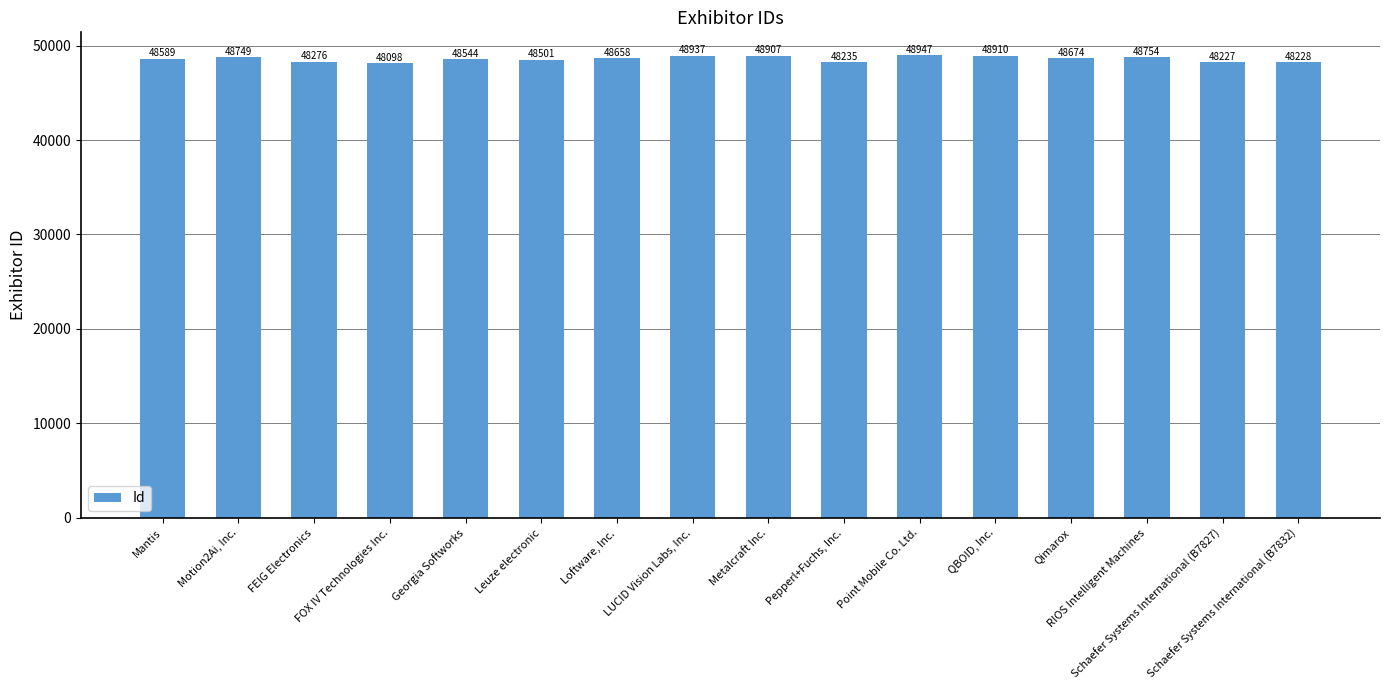

What is the maximum value shown in the chart?

48947